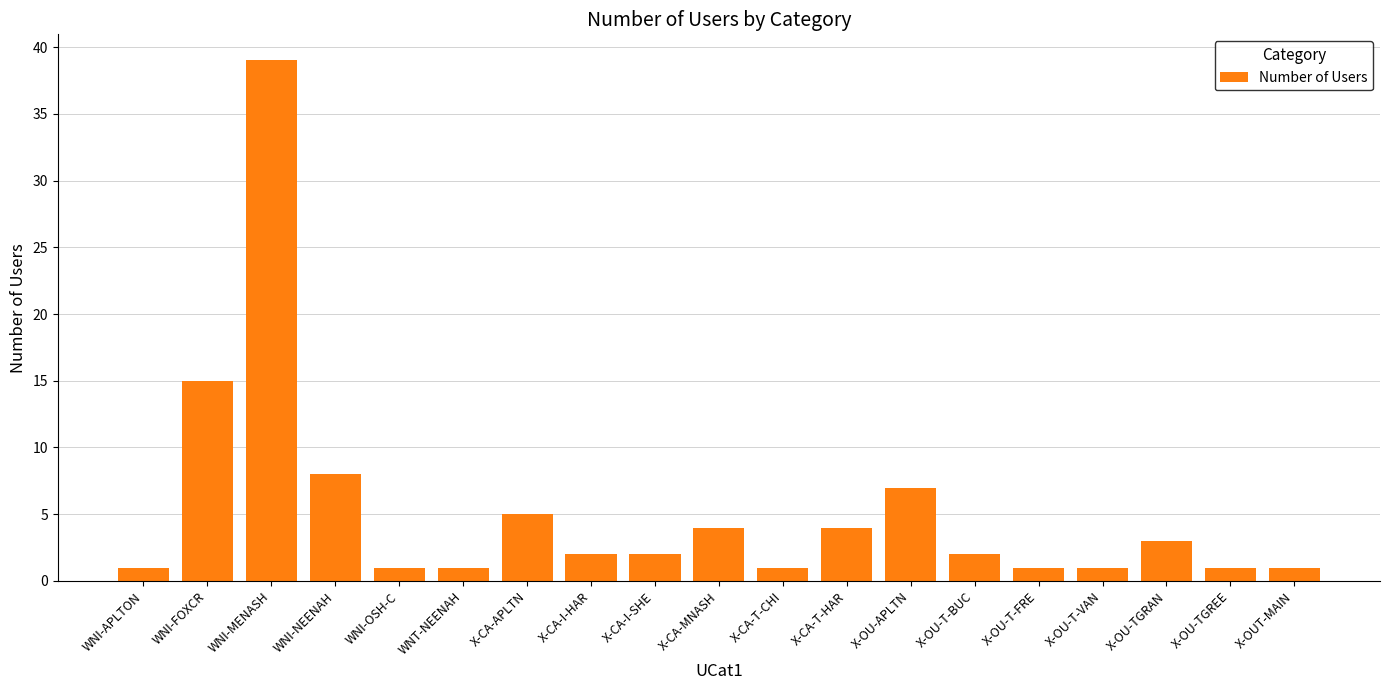

What position from the right is WNI-FOXCR?

18